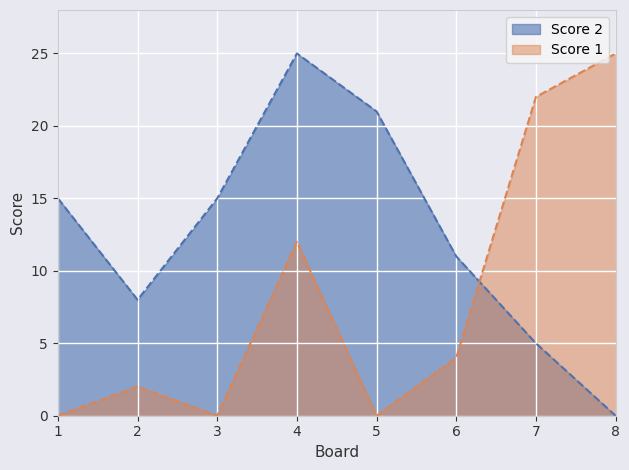

Reading right to left, extract all data points from this chart.

Score 2: 0	5	11	21	25	15	8	15
Score 1: 25	22	4	0	12	0	2	0